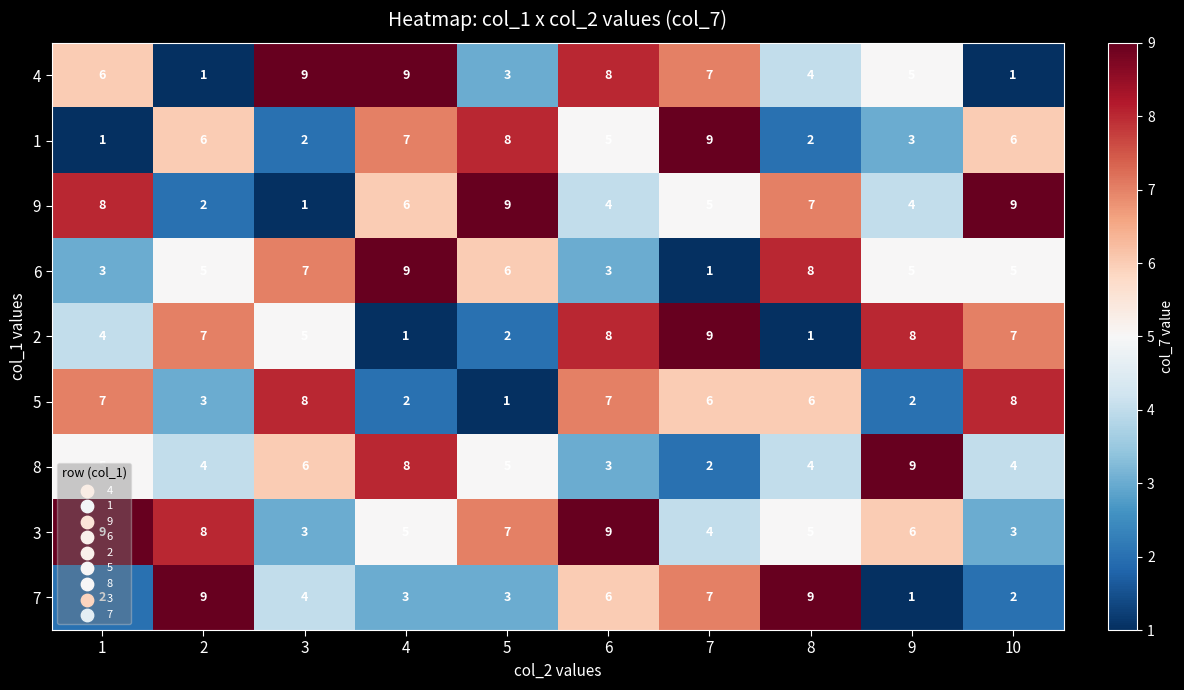

At how many categories does at least one series exceed 8?

10